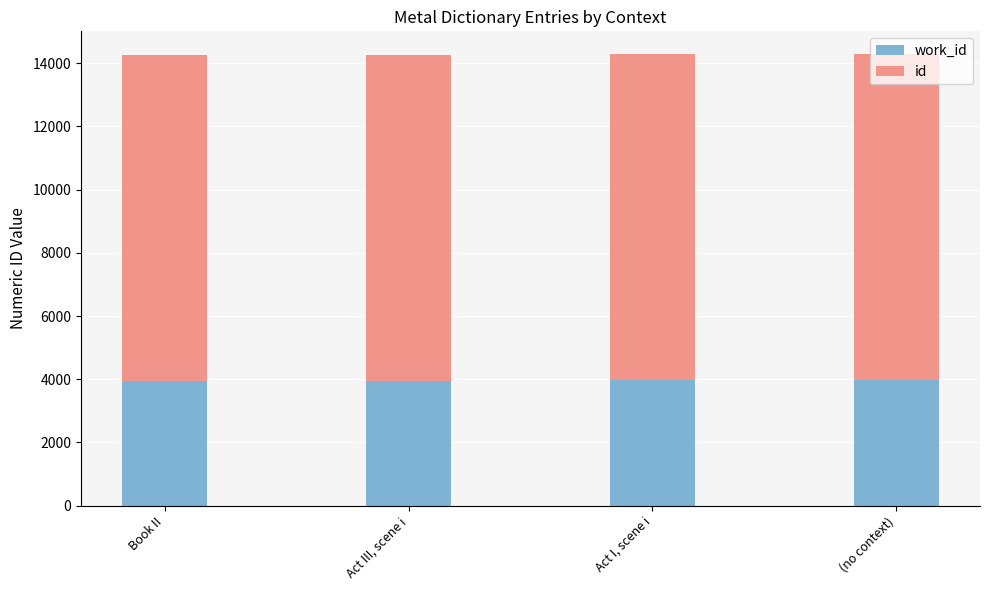

What are all the series names shown in the legend?

work_id, id